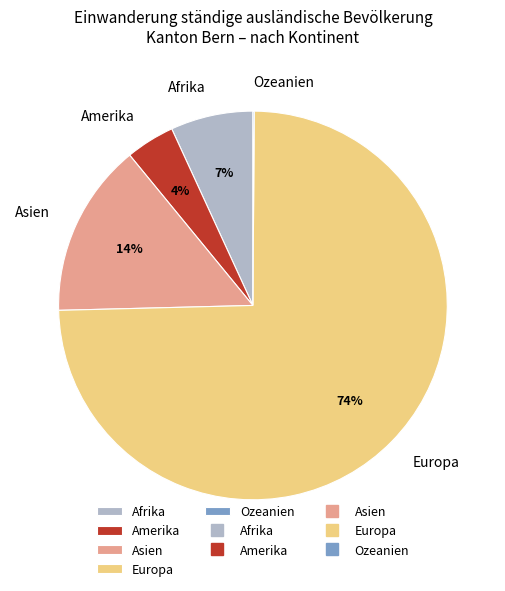

Which slice is the largest?

Europa